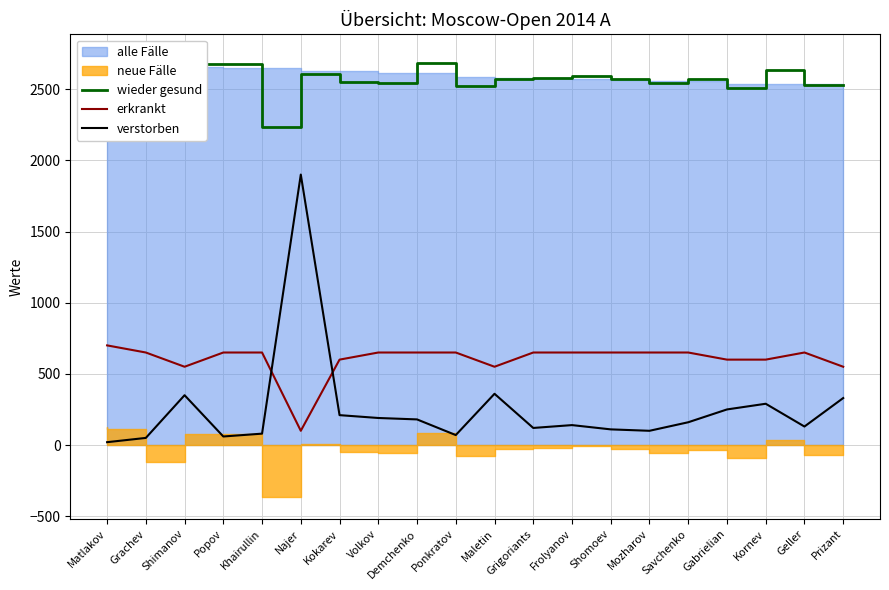

What is the label of the 8th point from the left?

Volkov